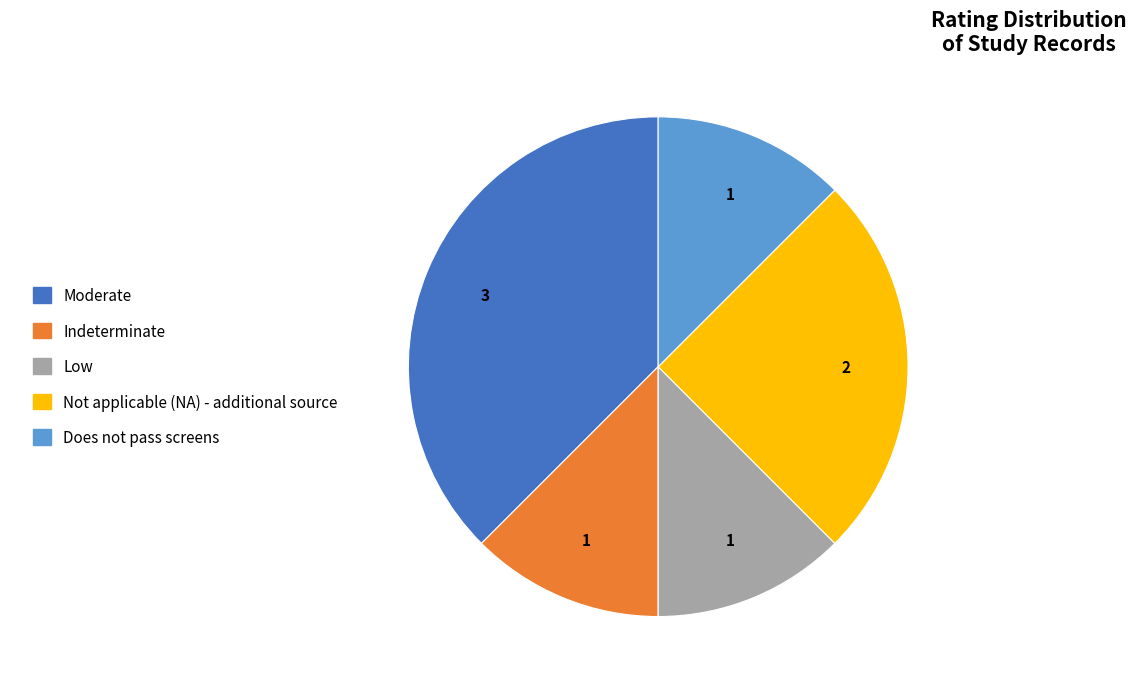

Does Low account for over 50% of the chart?

No